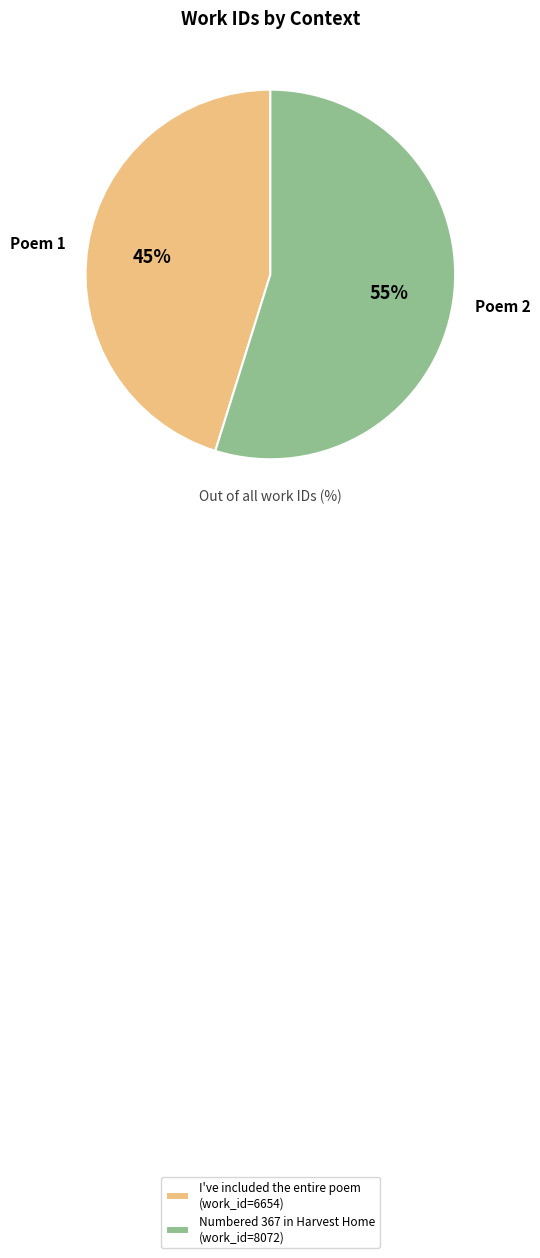

To the nearest percent, what percentage of the pie is Numbered 367 in Harvest Home?

55%